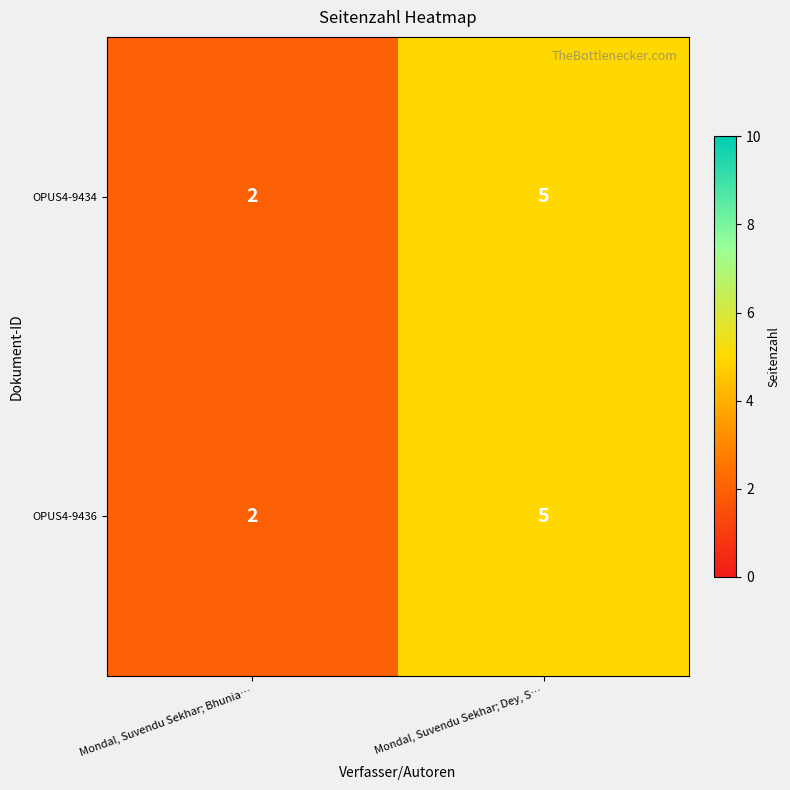

Which category has the lowest value in the OPUS4-9436 series?

Mondal, Suvendu Sekhar; Bhunia…